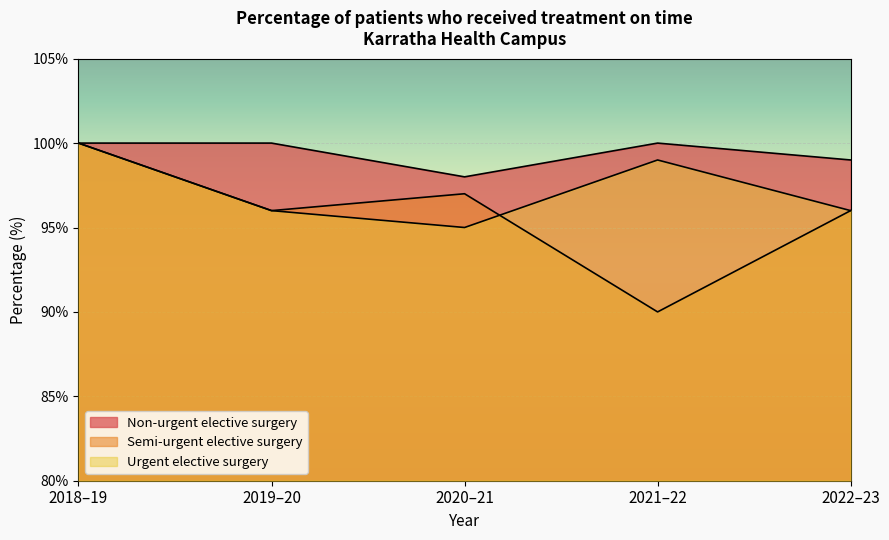

How many values in the Non-urgent elective surgery series are below 100?

2